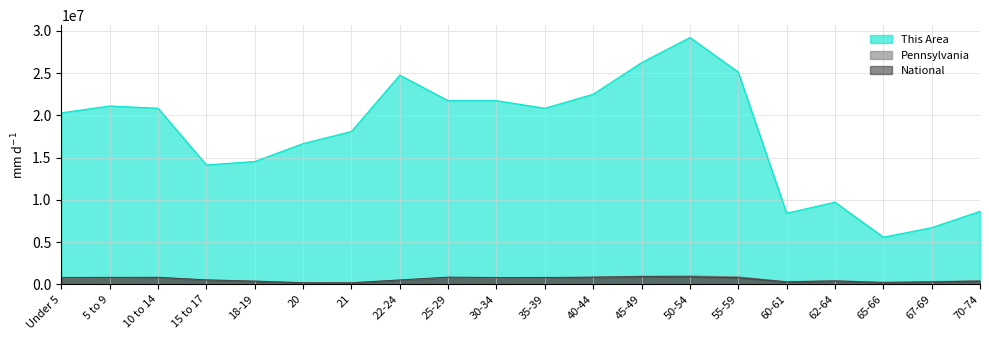

Which series has the widest spread of values?

This Area